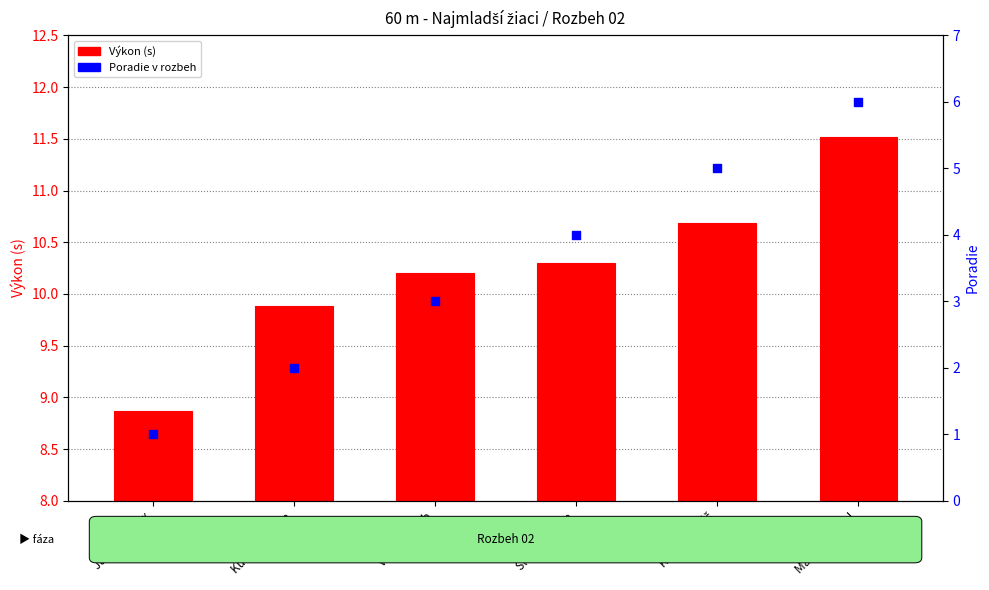

What are all the series names shown in the legend?

Výkon (s), Poradie